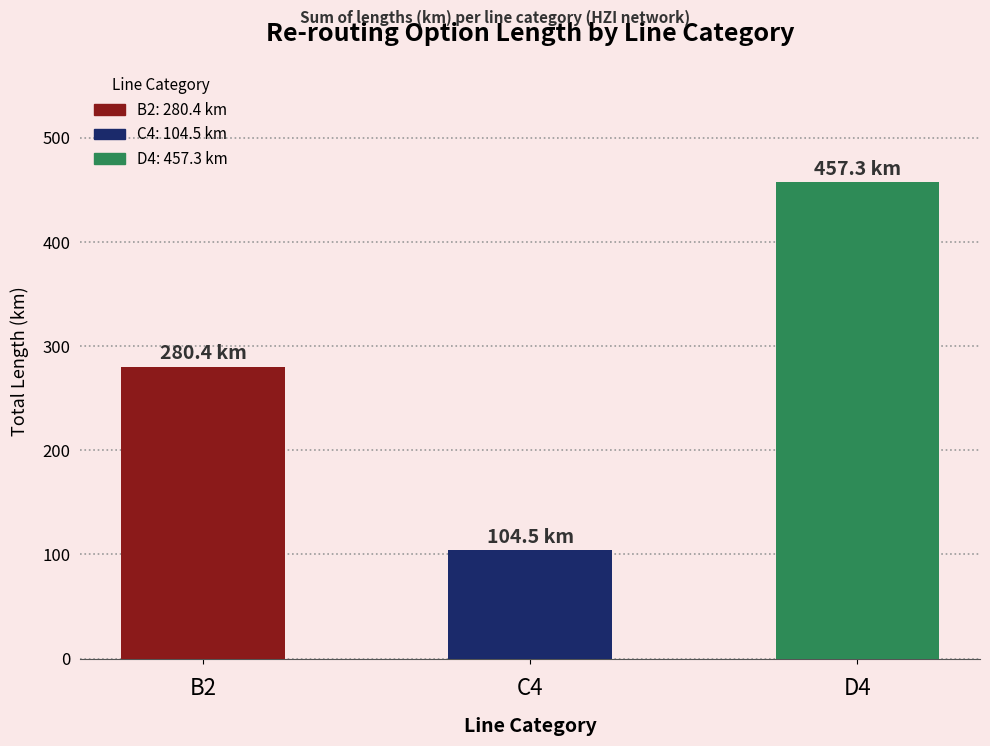

What is the sum of the values at B2 and D4?

737.7